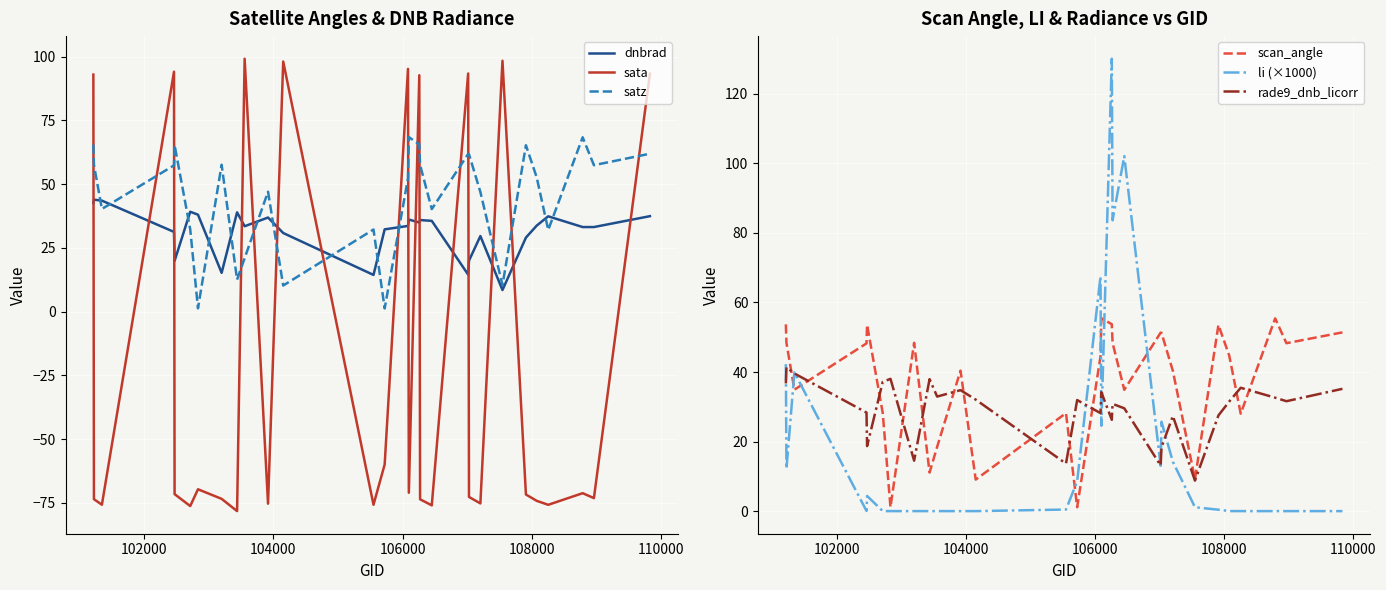

How many intersections are there between sata and satz?

16